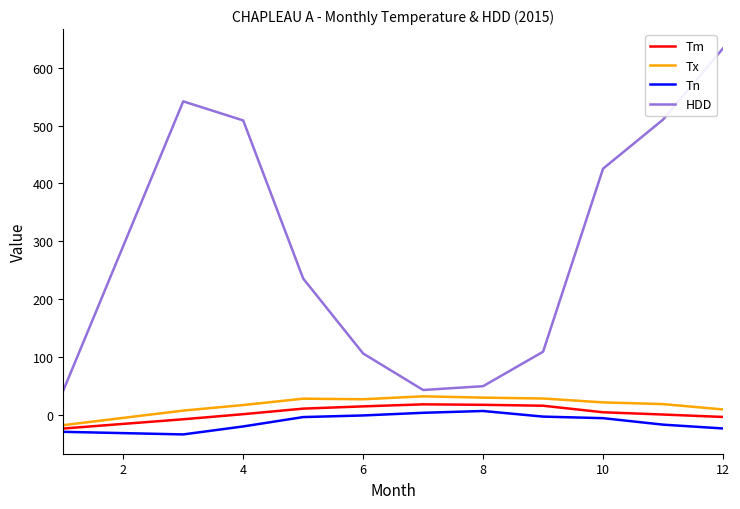

What is the maximum value shown in the chart?

633.5